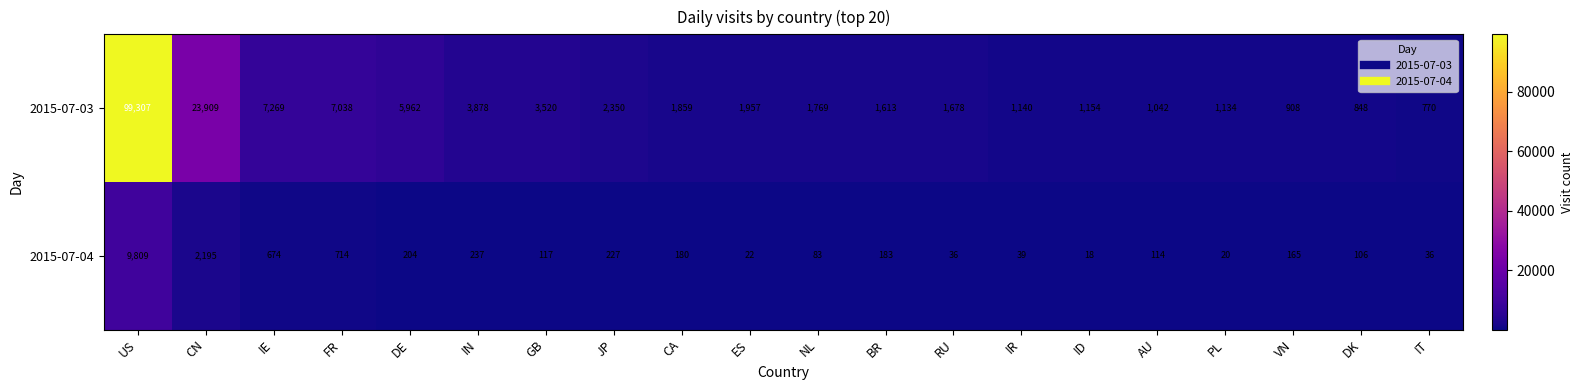

Which series has the largest range (max minus min)?

2015-07-03